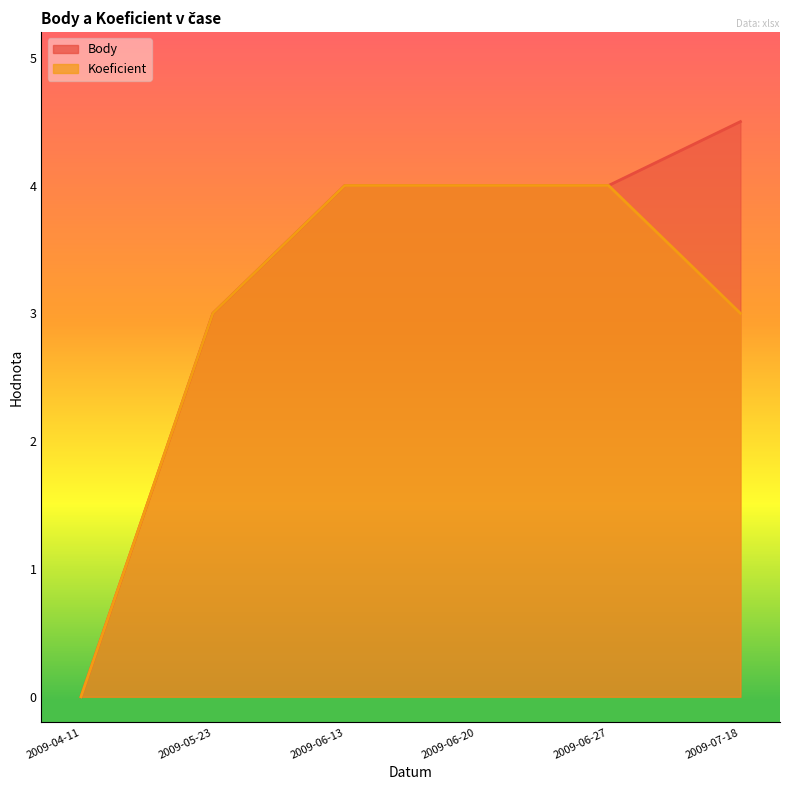

True or false: Body has a value of 0.0 at 2009-04-11.

True